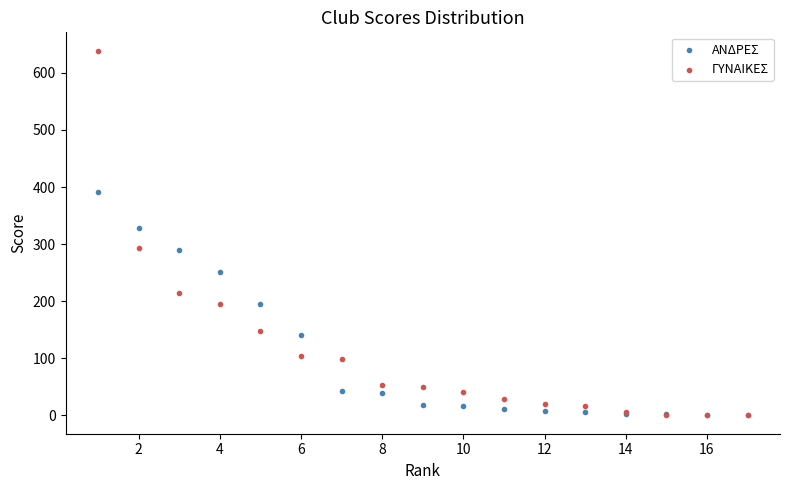

What are all the series names shown in the legend?

ΑΝΔΡΕΣ, ΓΥΝΑΙΚΕΣ